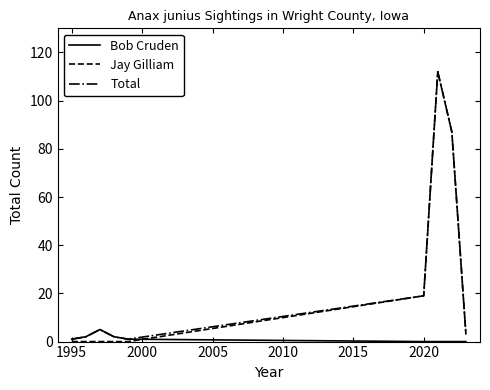

What is the maximum value shown in the chart?

112